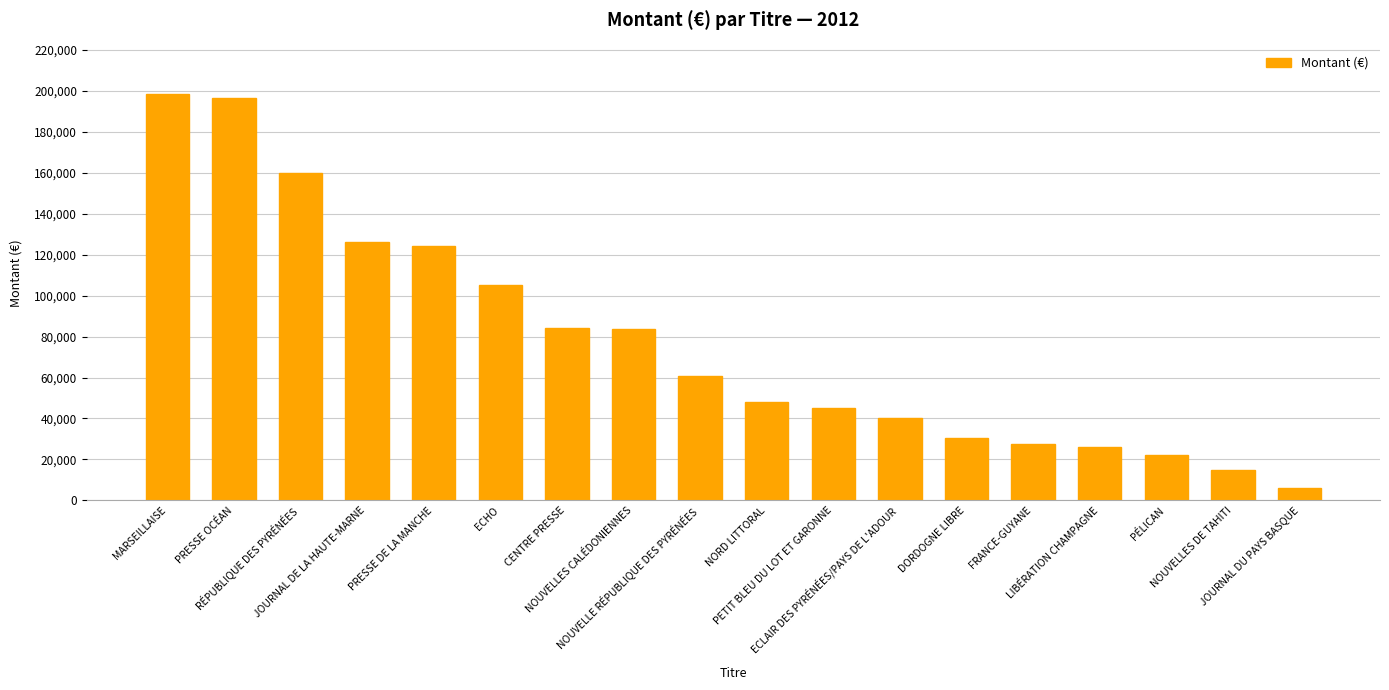

What is the smallest value displayed?

6044